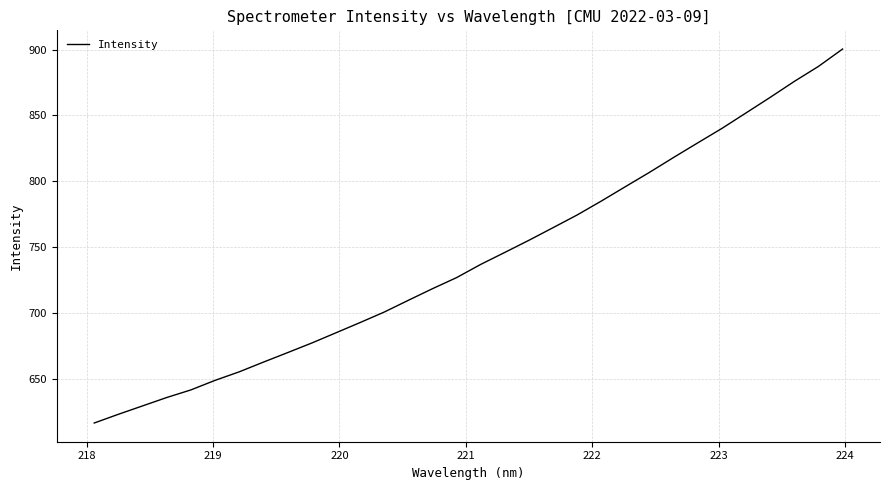

What is the greatest value displayed?

900.4